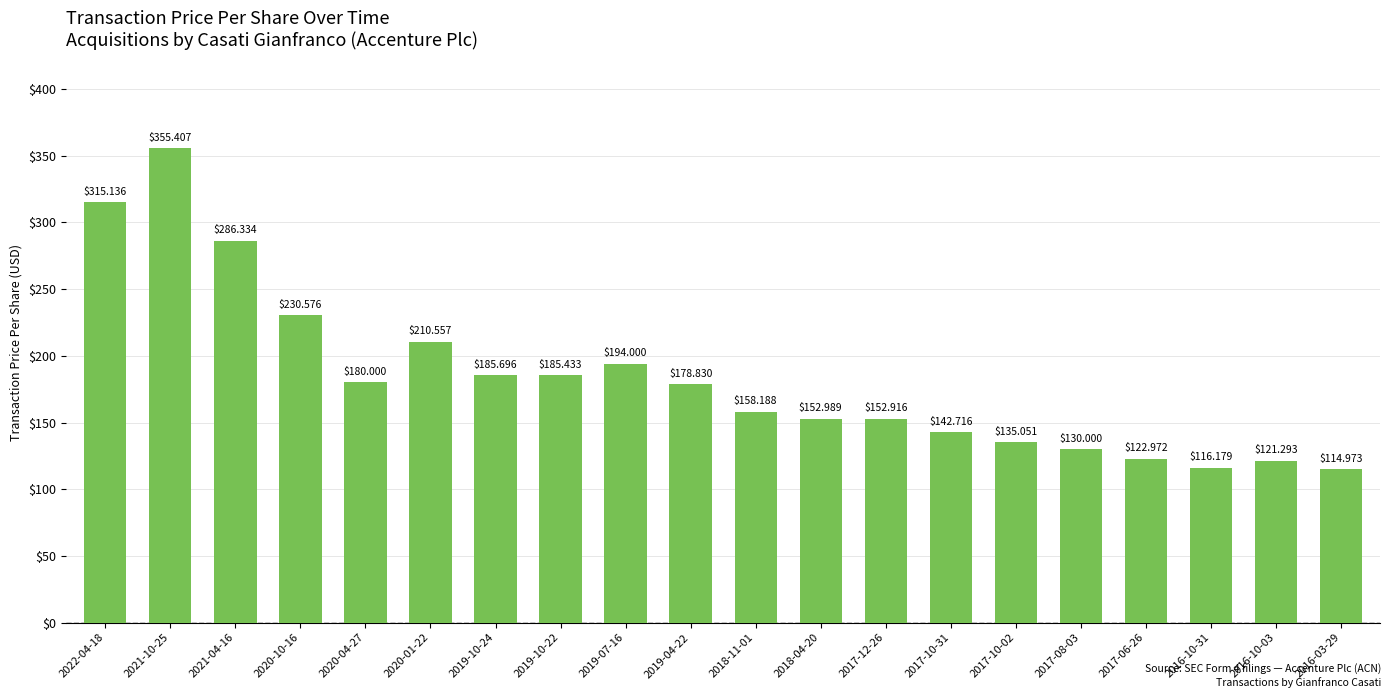

Which has a higher value, 2019-07-16 or 2020-10-16?

2020-10-16